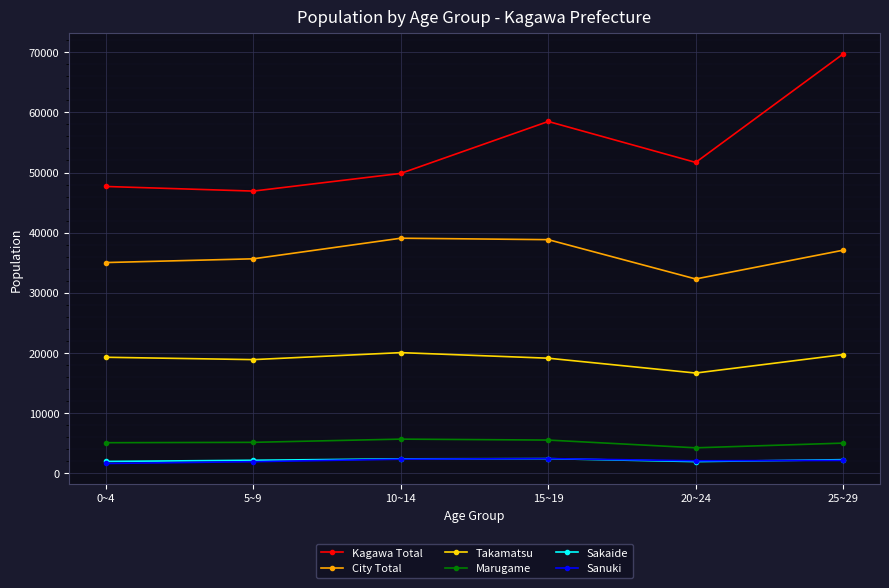

At which category does Kagawa Total reach its first local peak?

15~19